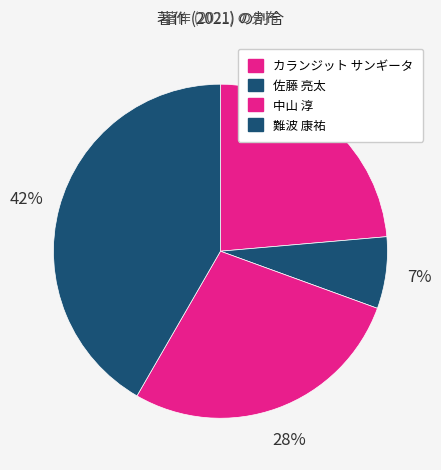

Count the number of slices in the pie.

4